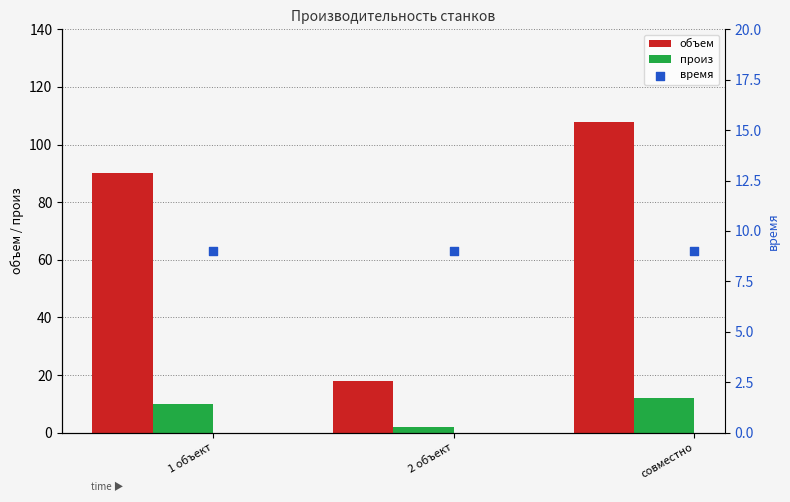

Which series has the largest Y range (max minus min)?

объем